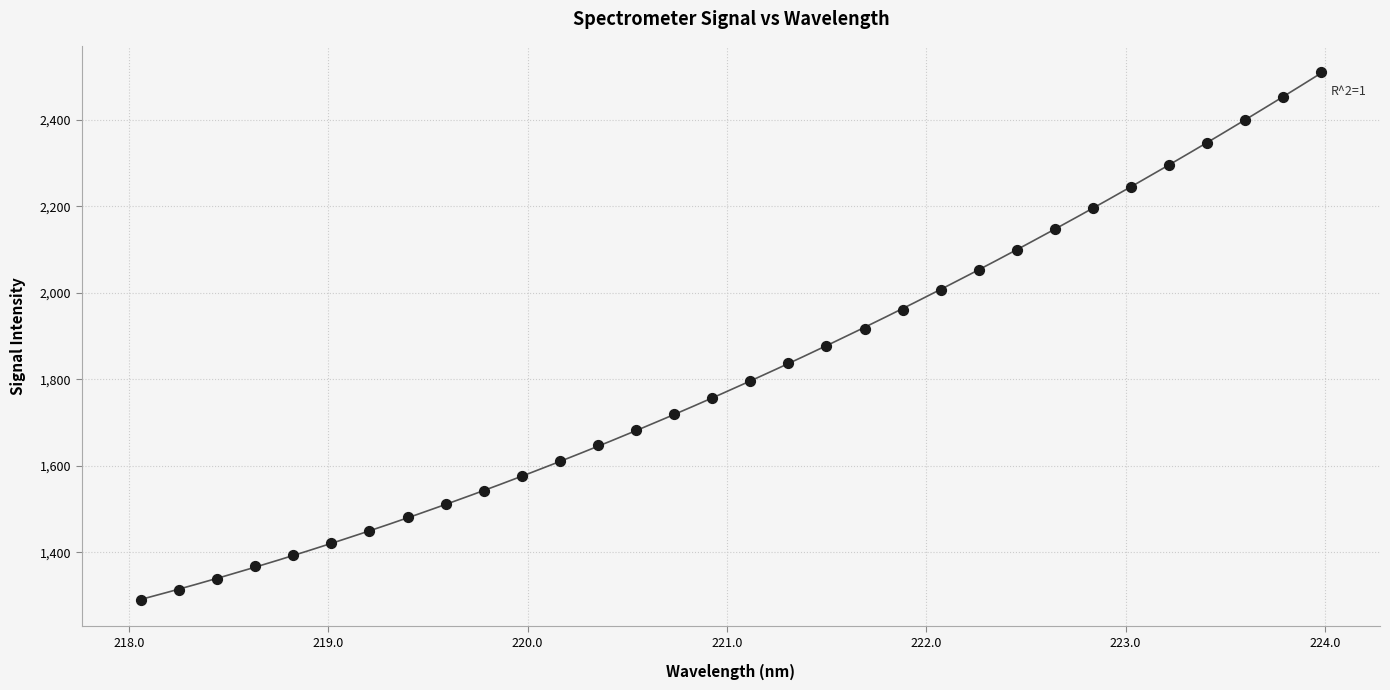

What is the range of X values (max minus min)?

5.9